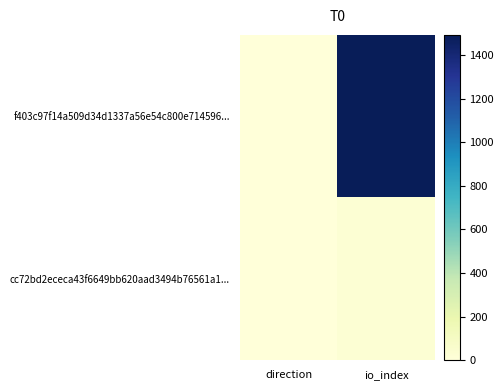

Which series has the largest total across all categories?

f403c97f14a509d34d1337a56e54c800e714596...